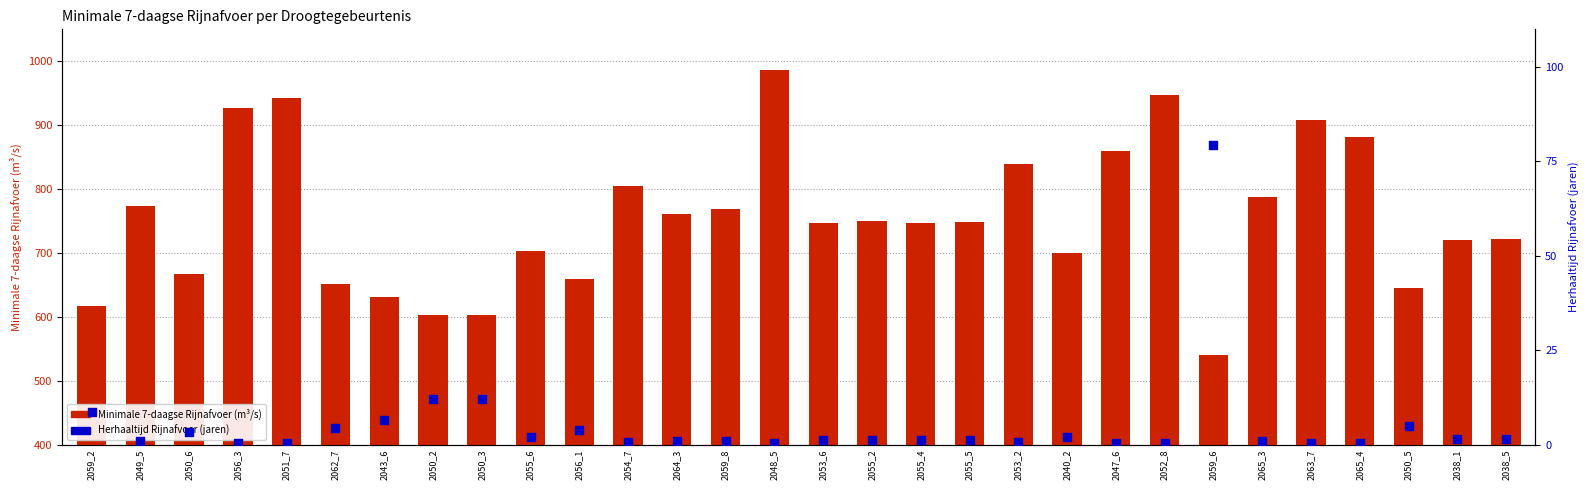

What is the total value across all series at 2065_4?

882.4